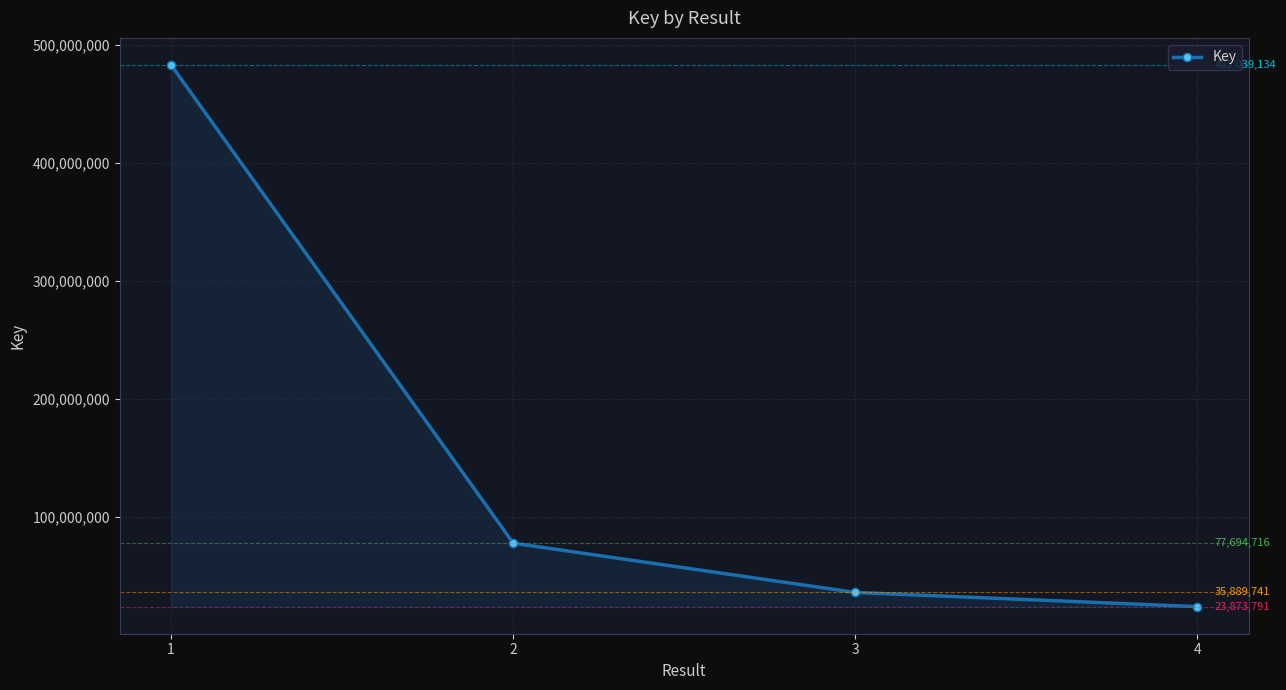

Reading left to right, what are all the values shown in this chart?

1=483039134	2=77694716	3=35889741	4=23873791